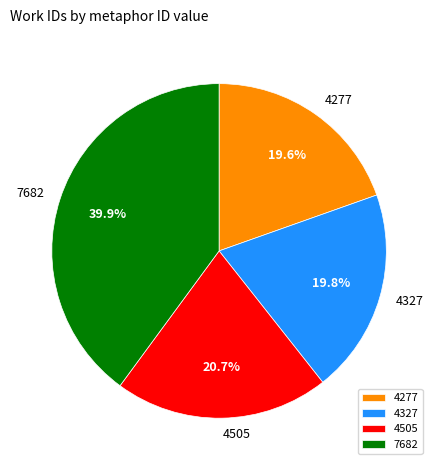

How many slices are in this pie chart?

4